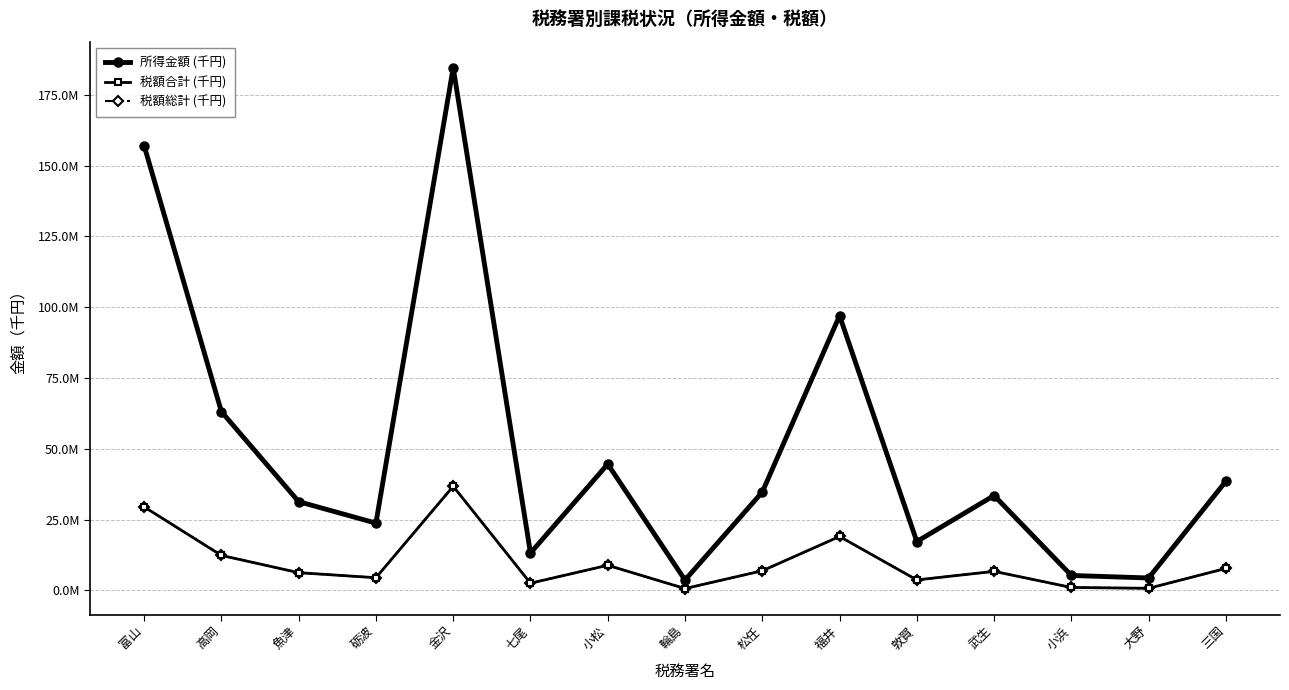

What are all the series names shown in the legend?

所得金額 (千円), 税額合計 (千円), 税額総計 (千円)